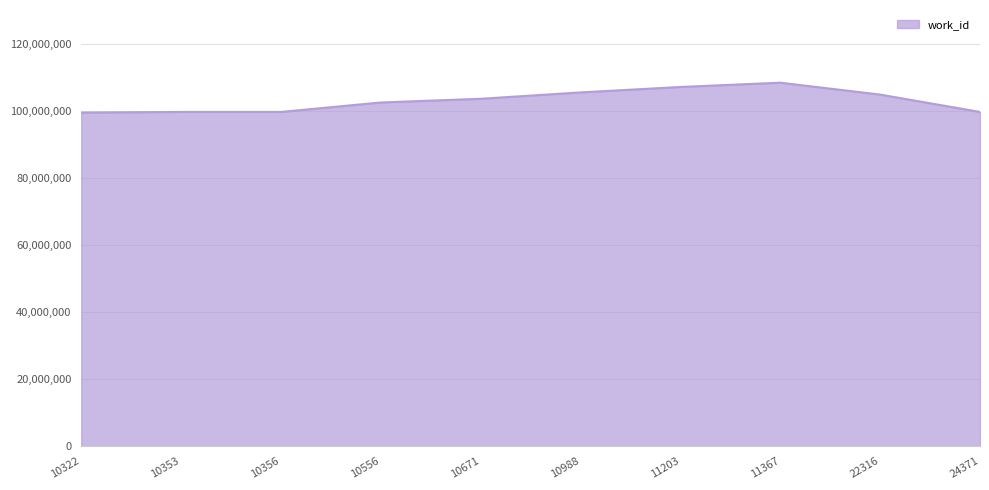

What is the sum of all values?

1030225000